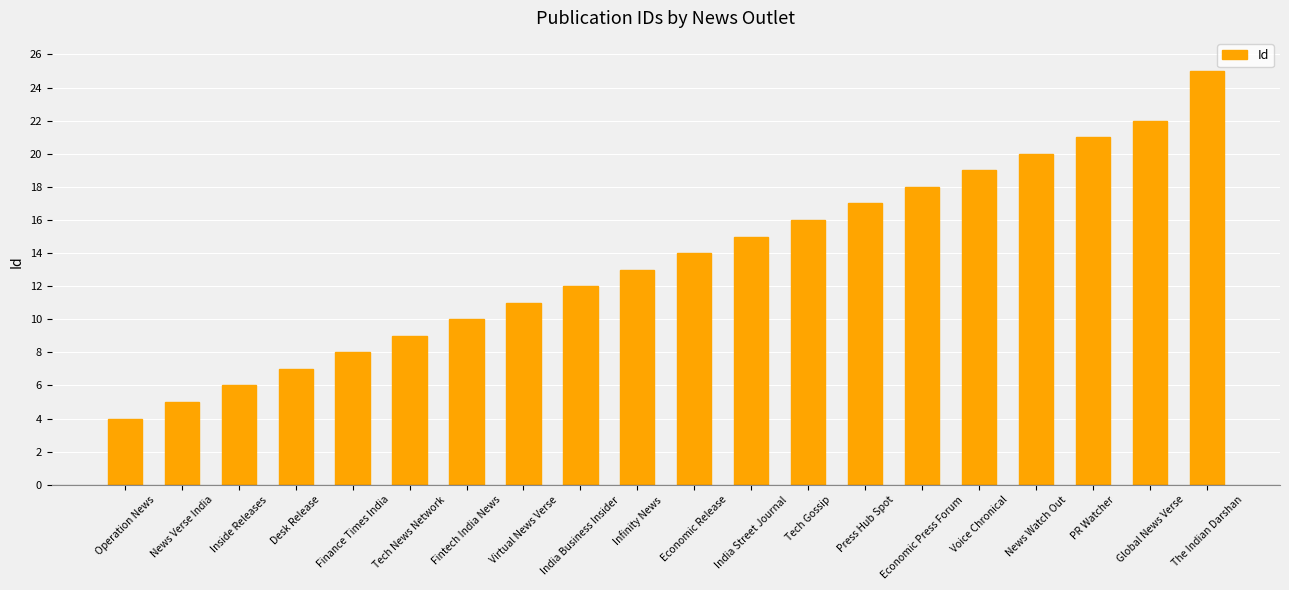

What position from the left is Virtual News Verse?

8